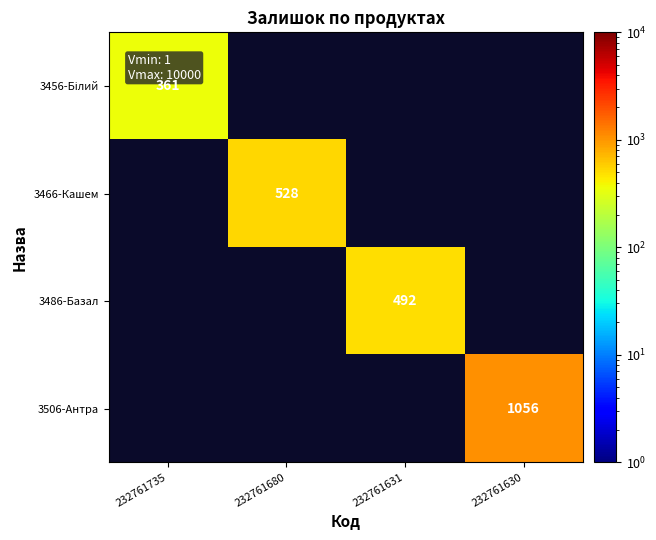

The 3486-Базал series shows 217 at 232761631. True or false?

False